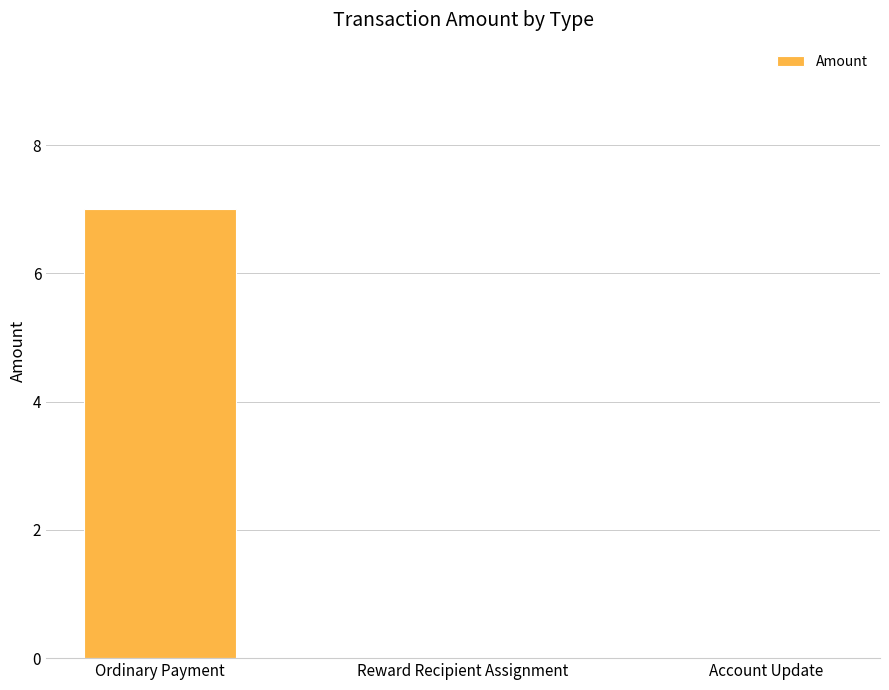

Between Ordinary Payment and Reward Recipient Assignment, which is larger?

Ordinary Payment